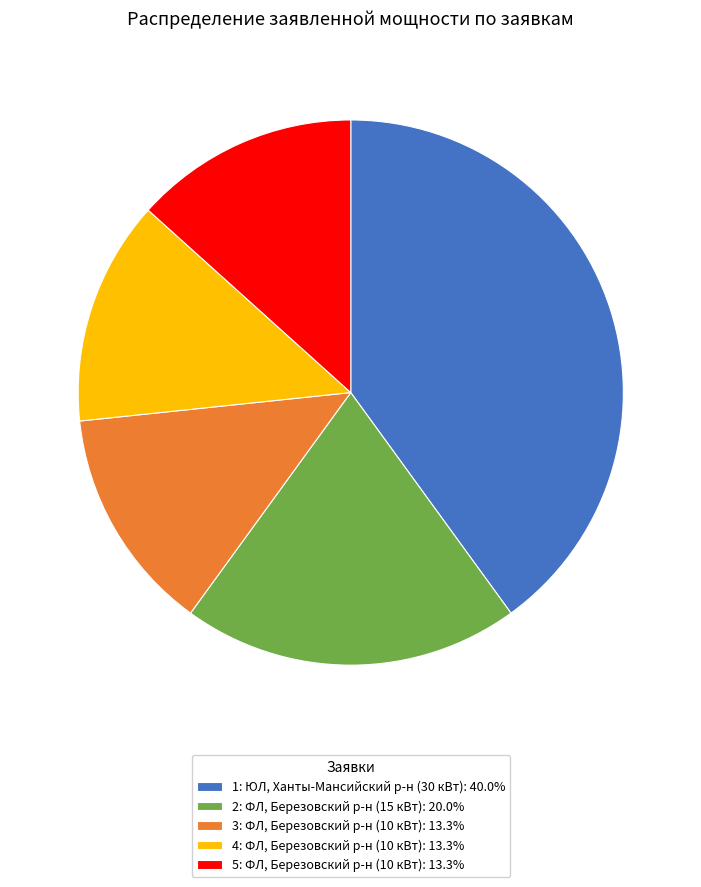

True or false: 3 accounts for 3% of the total.

False